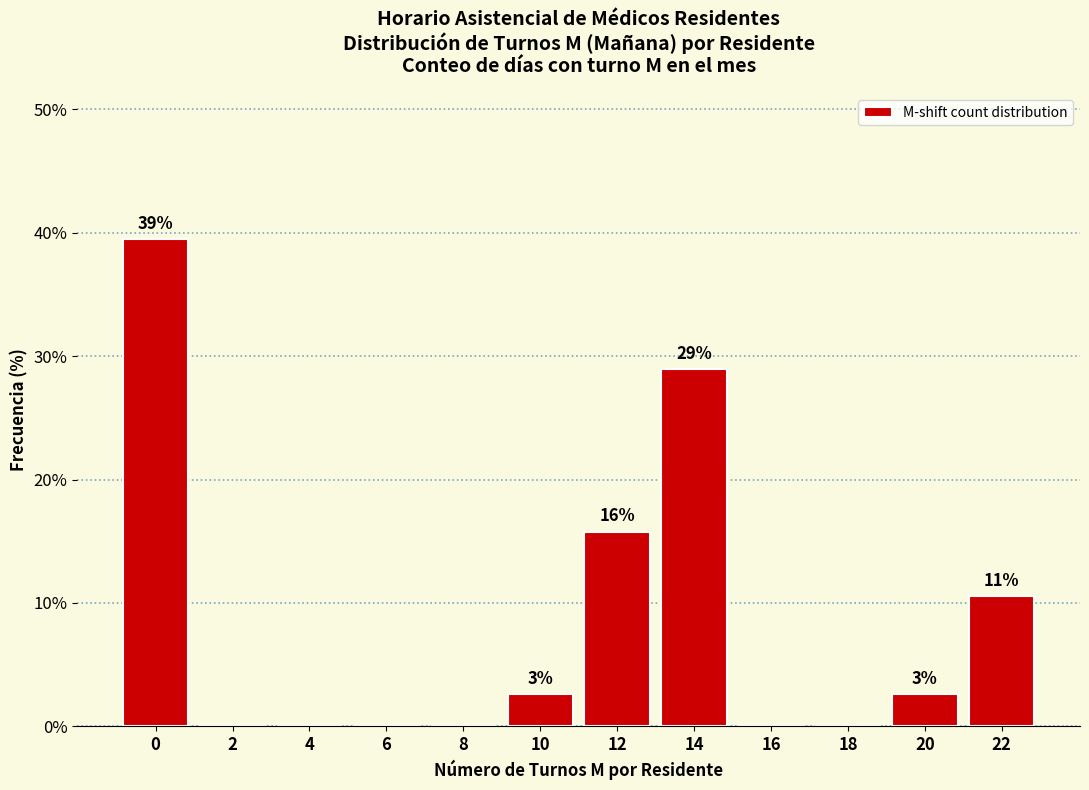

Are the bars horizontal?

No